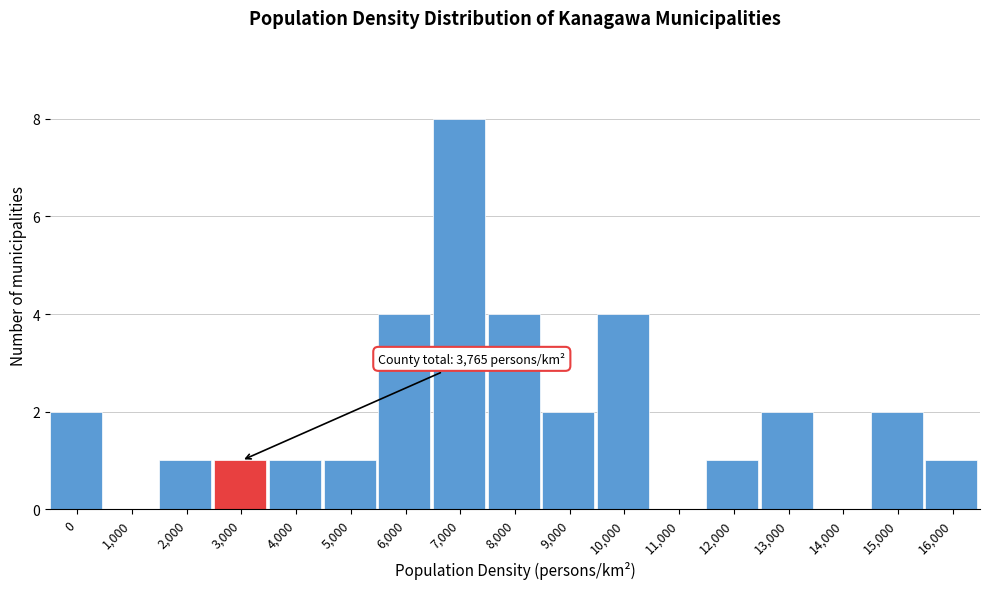

Reading left to right, what are all the values shown in this chart?

0=2	1,000=0	2,000=1	3,000=1	4,000=1	5,000=1	6,000=4	7,000=8	8,000=4	9,000=2	10,000=4	11,000=0	12,000=1	13,000=2	14,000=0	15,000=2	16,000=1